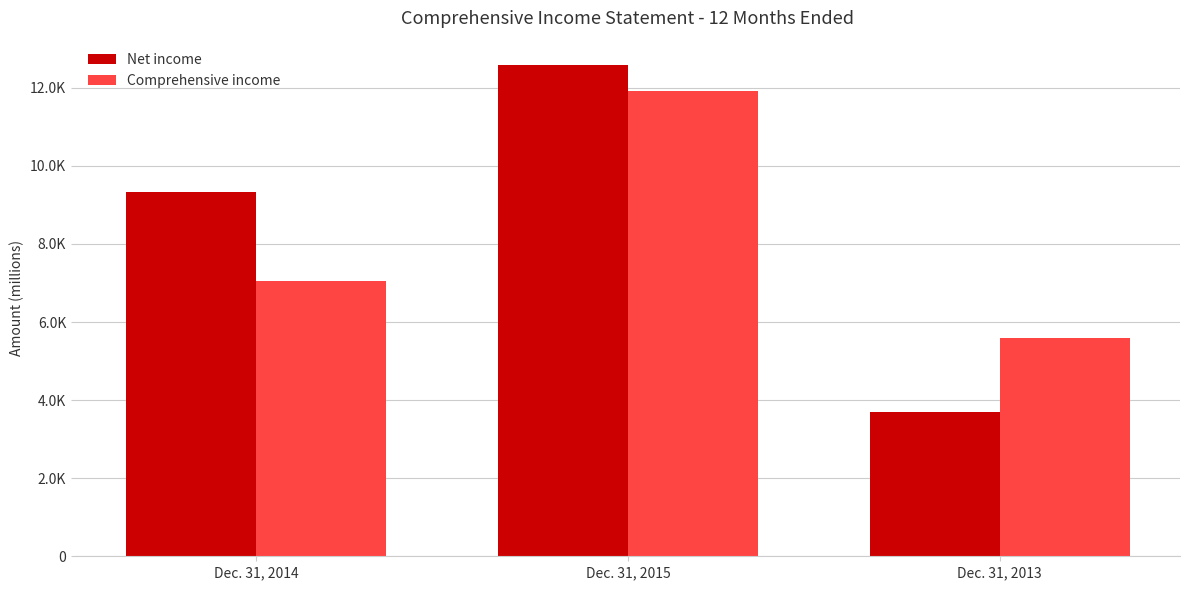

What is the difference between the second highest and minimum values in the Comprehensive income series?

1456